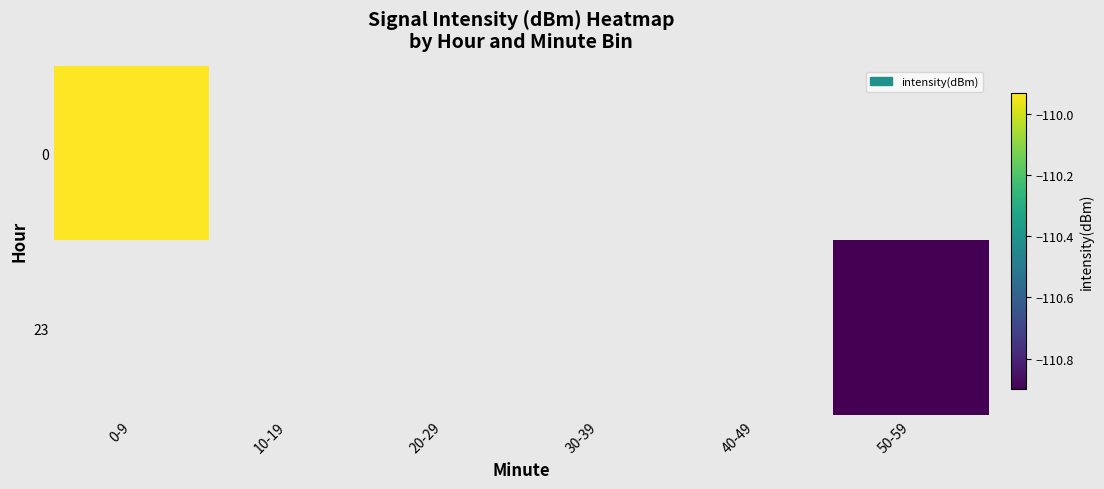

Between 30-39 and 10-19, which is larger?

10-19